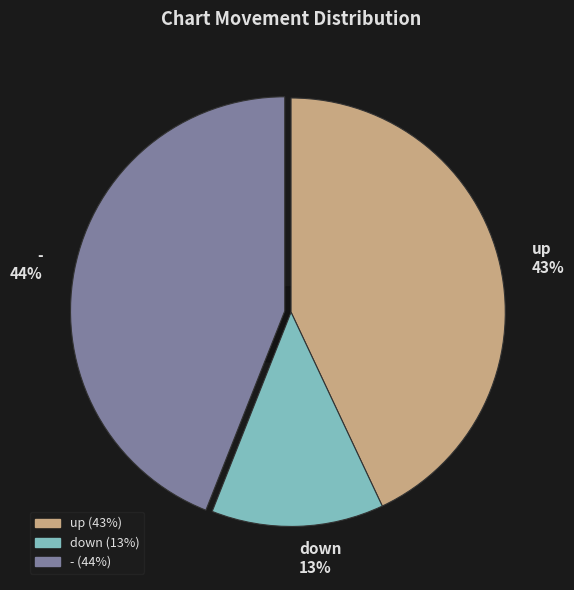

What is the change in value from down to -?

+31